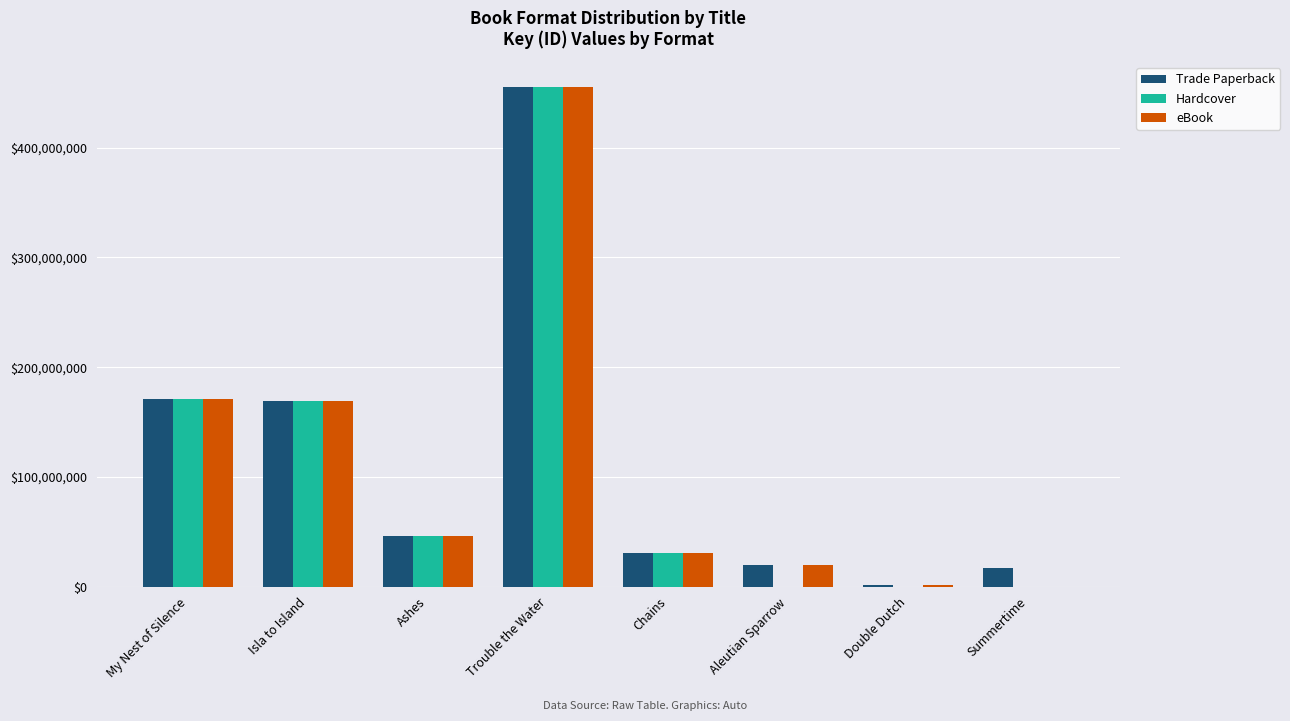

Where is eBook nearest to the value 227563058?

My Nest of Silence